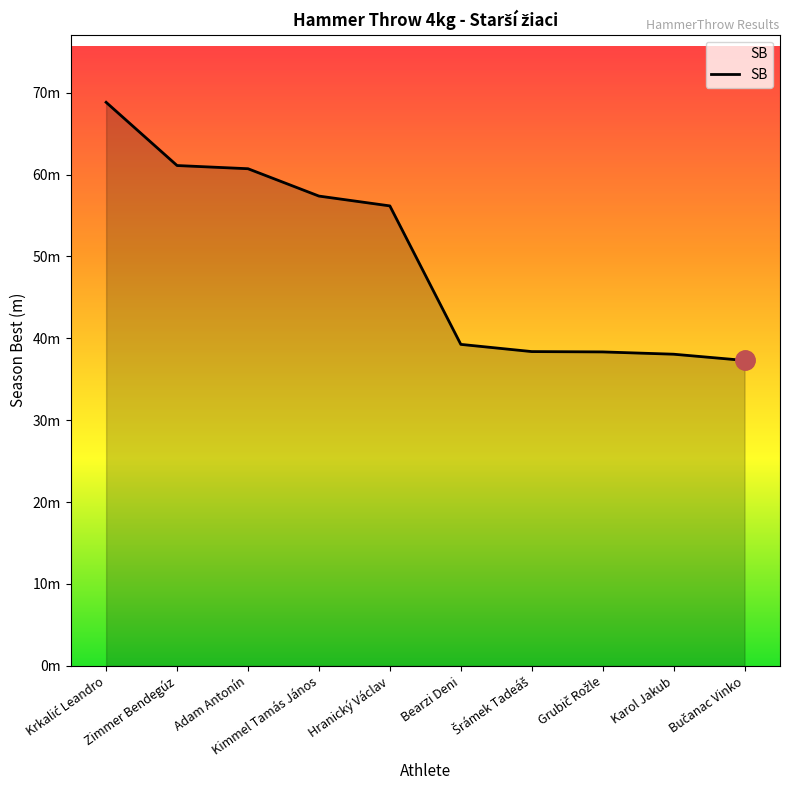

Read the value at Hranický Václav.

56.2